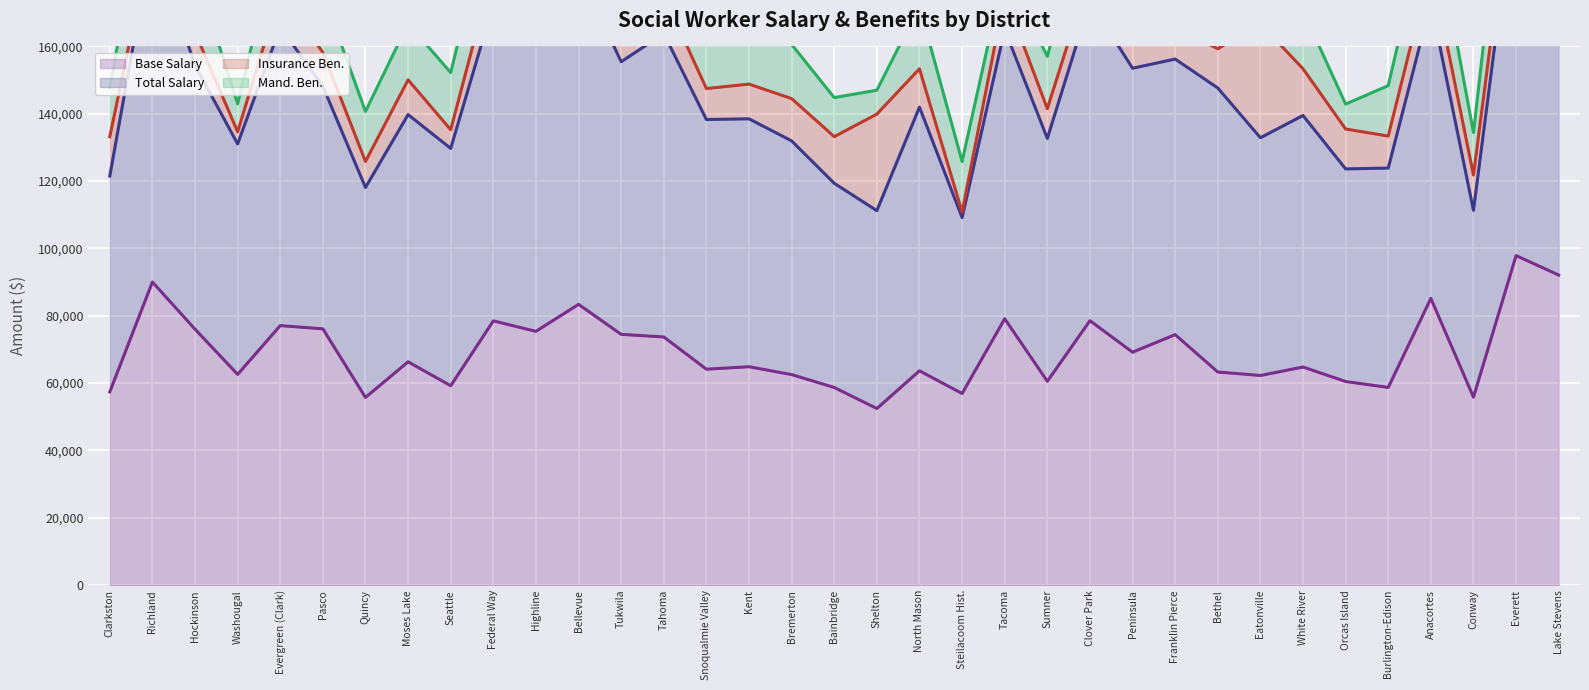

True or false: Base Salary has a value of 131982 at Anacortes.

False